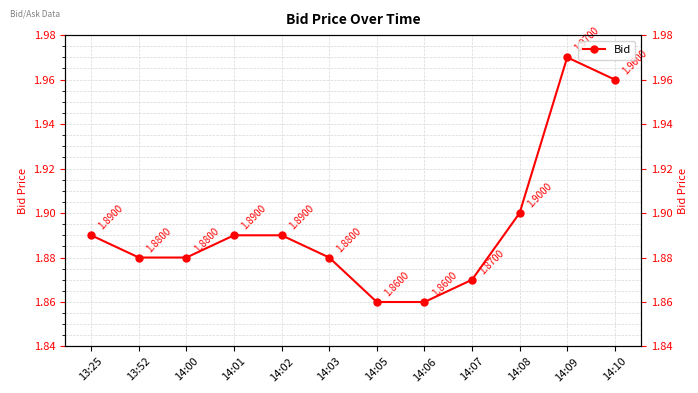

Where is the first local maximum?

14:09